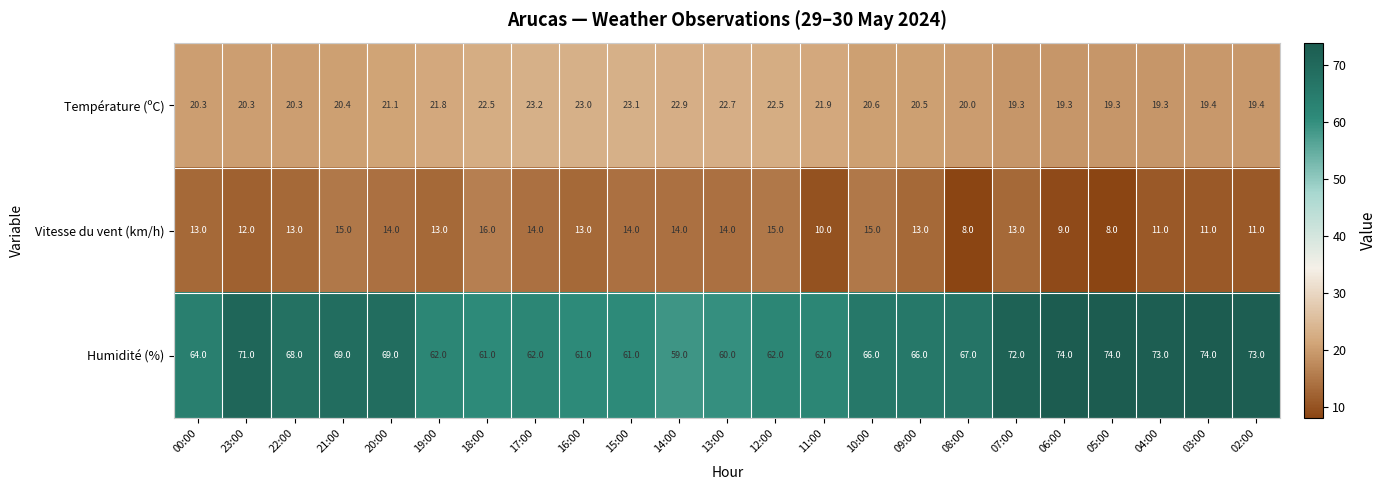

What is the highest value of the Humidité (%) series?

74.0